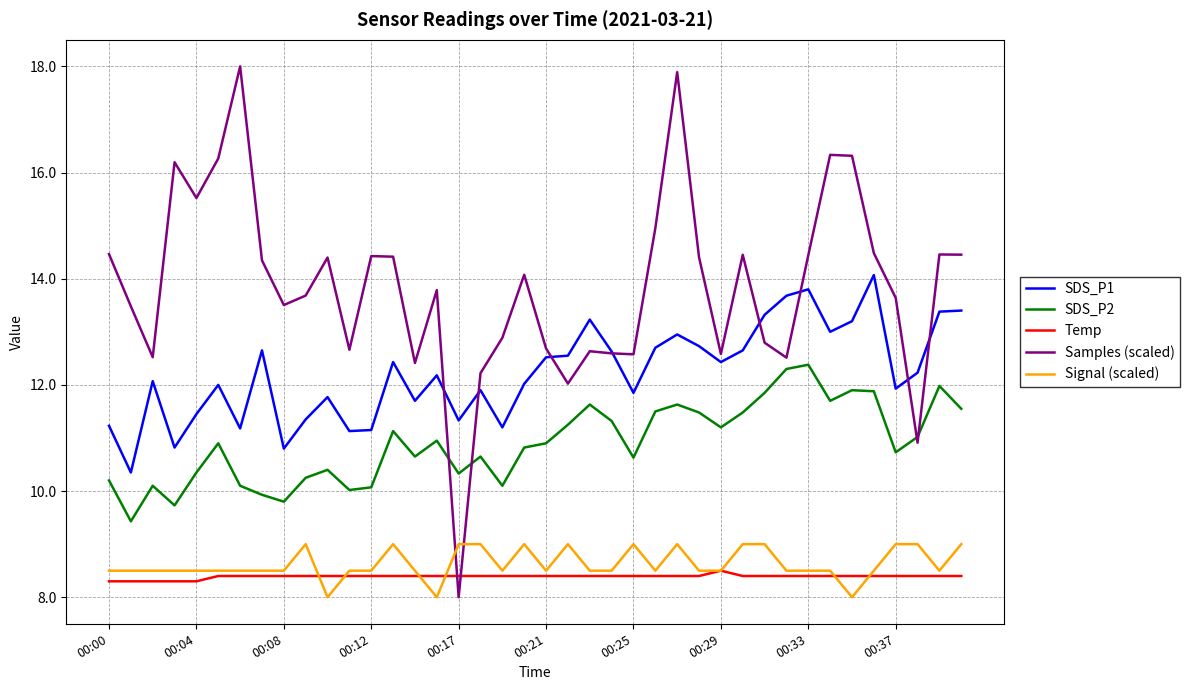

Rank the series by their maximum value, from lowest to highest.

Temp, Signal (scaled), SDS_P2, SDS_P1, Samples (scaled)